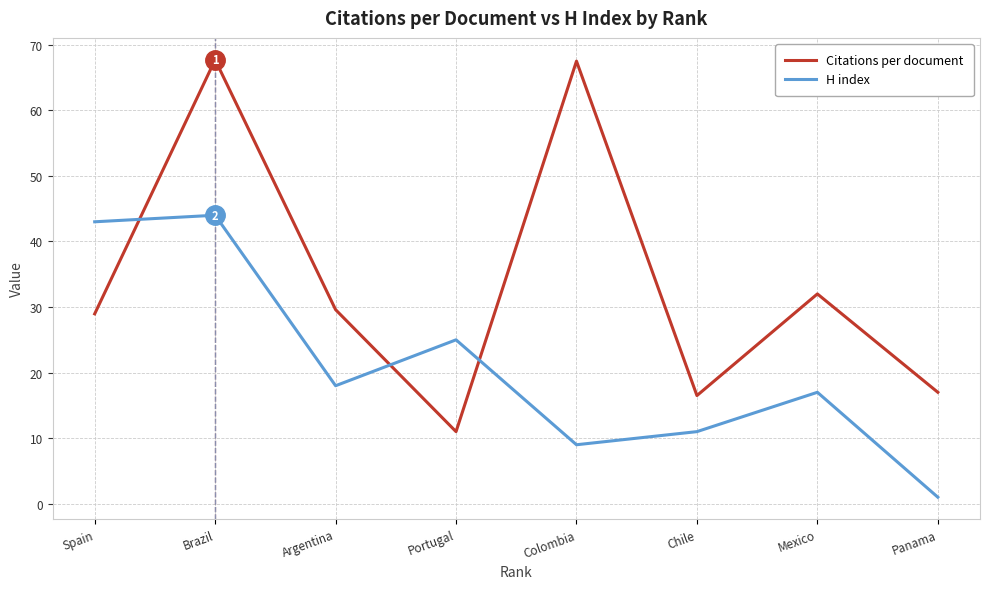

Which series ends up on top after the final intersection of H index and Citations per document?

Citations per document